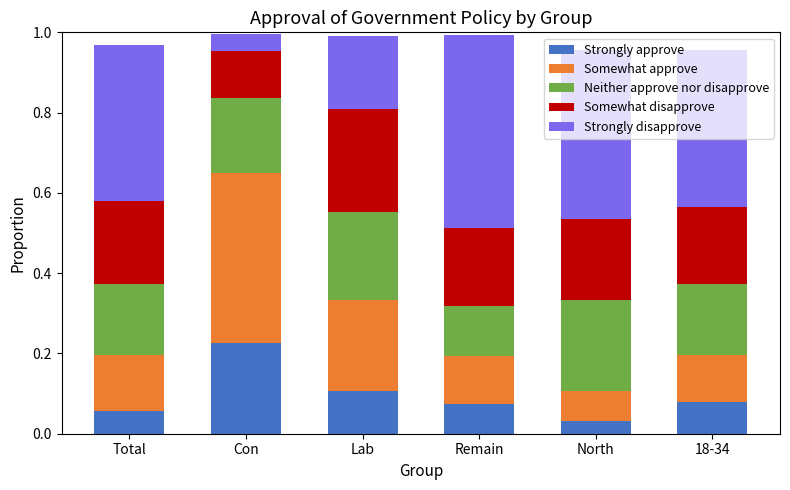

Are the bars horizontal?

No